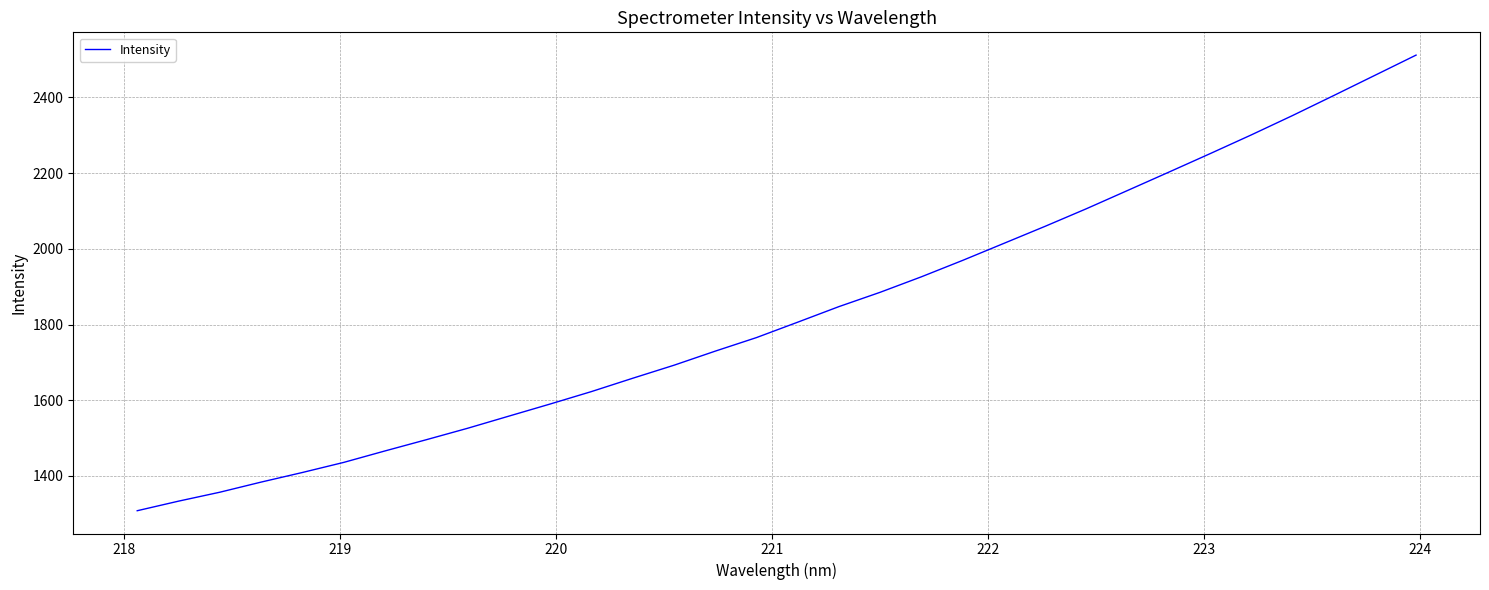

What is the minimum value shown in the chart?

1308.3